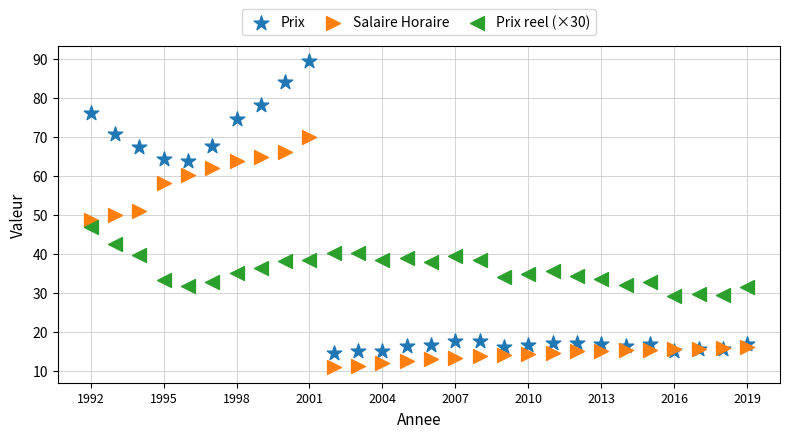

Which series reaches the minimum Y coordinate?

Salaire Horaire